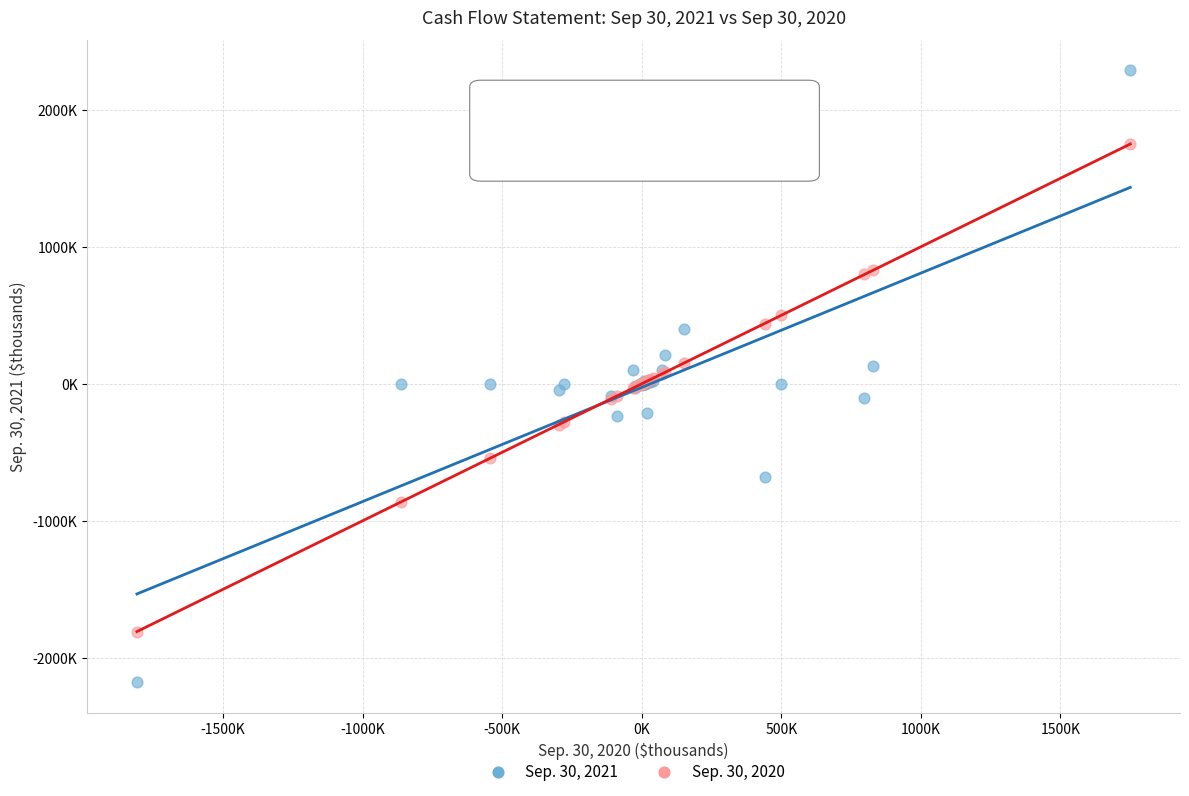

What are all the series names shown in the legend?

Sep. 30, 2021, Sep. 30, 2020